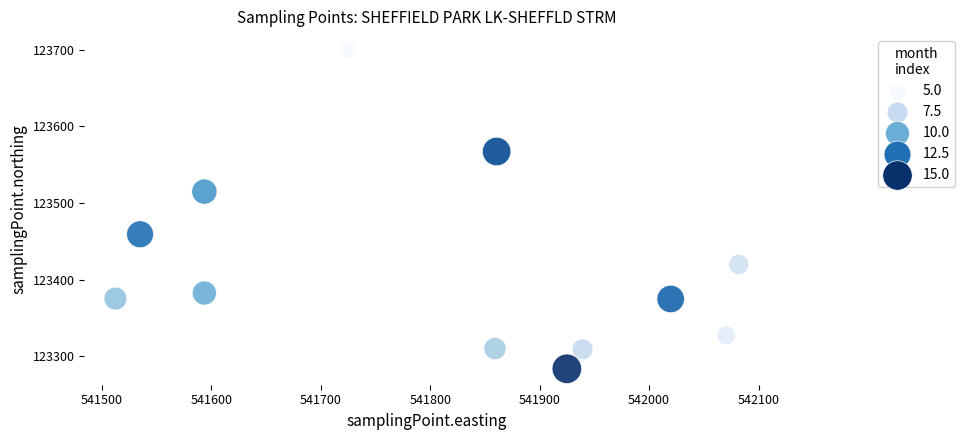

What is the average X value?

541809.6